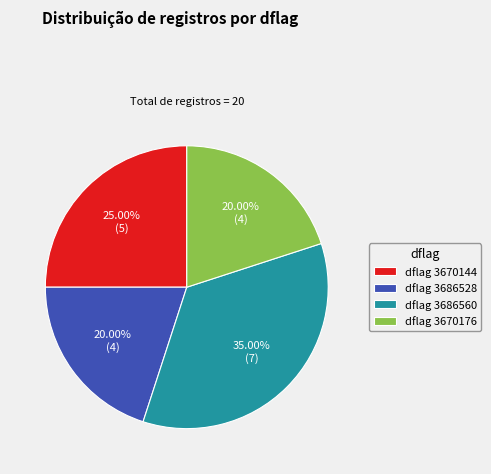

Which slice is the largest?

dflag 3686560